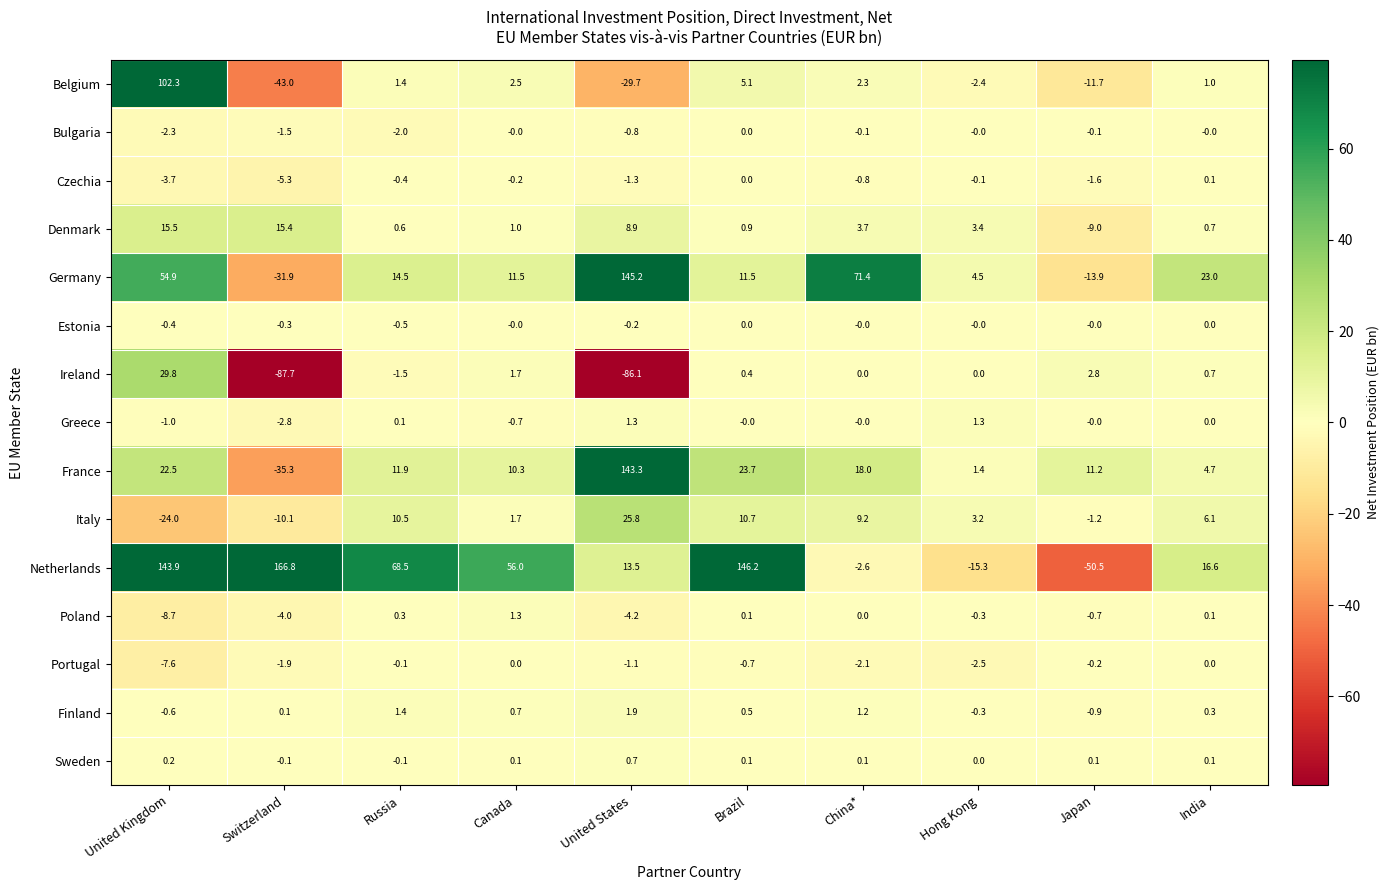

What is the maximum value shown in the chart?

166.8